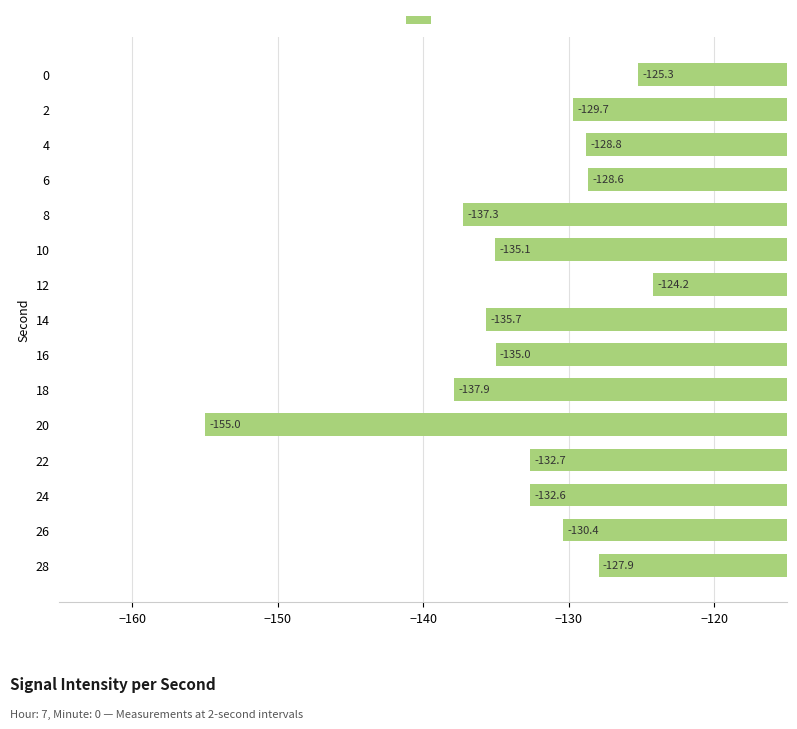

Are the bars grouped side by side (vs. stacked)?

No